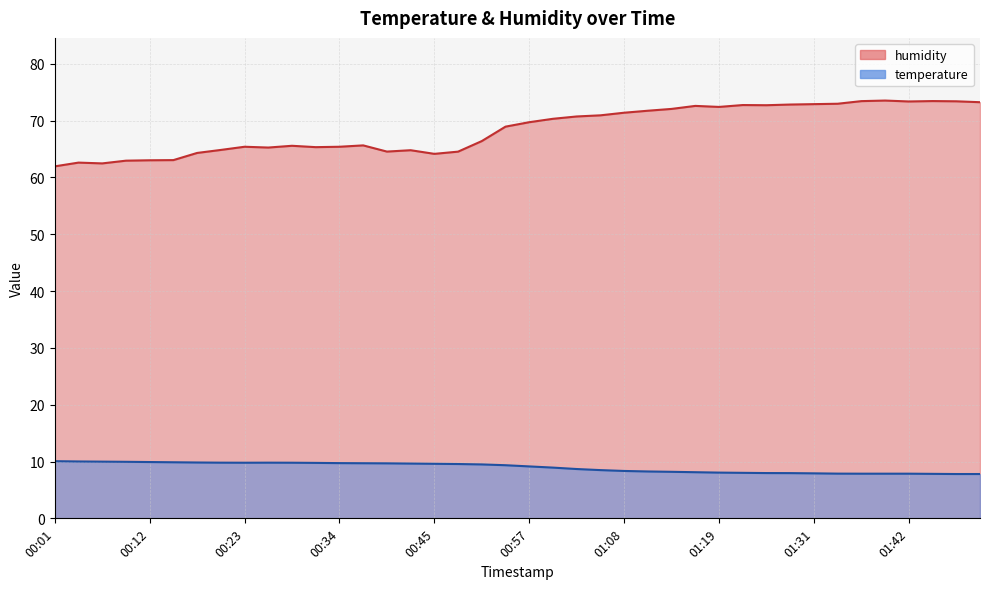

Read the temperature value at 00:23.

9.8